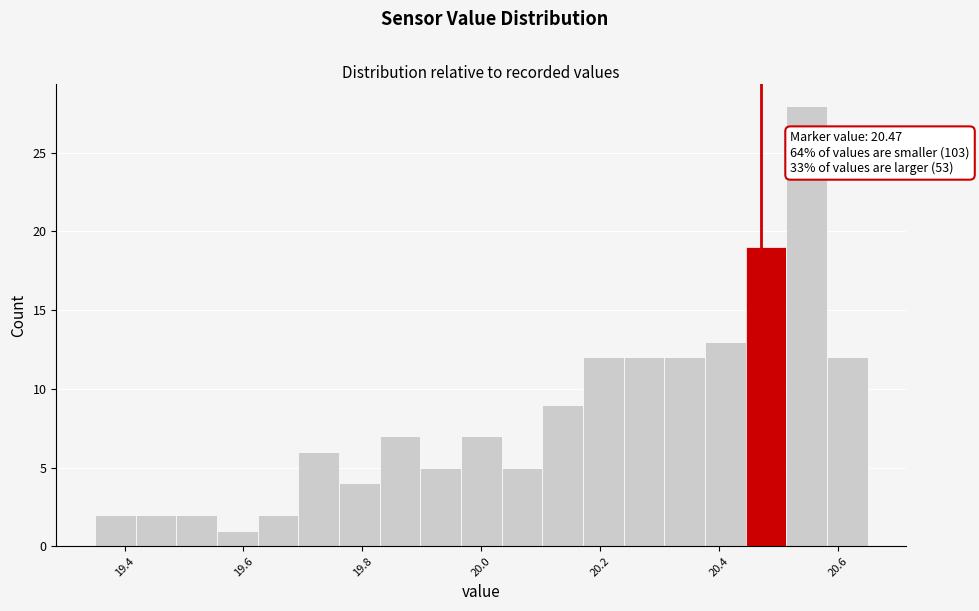

Read against the x-axis, roughly where is the centre of the tallest bar?

20.54